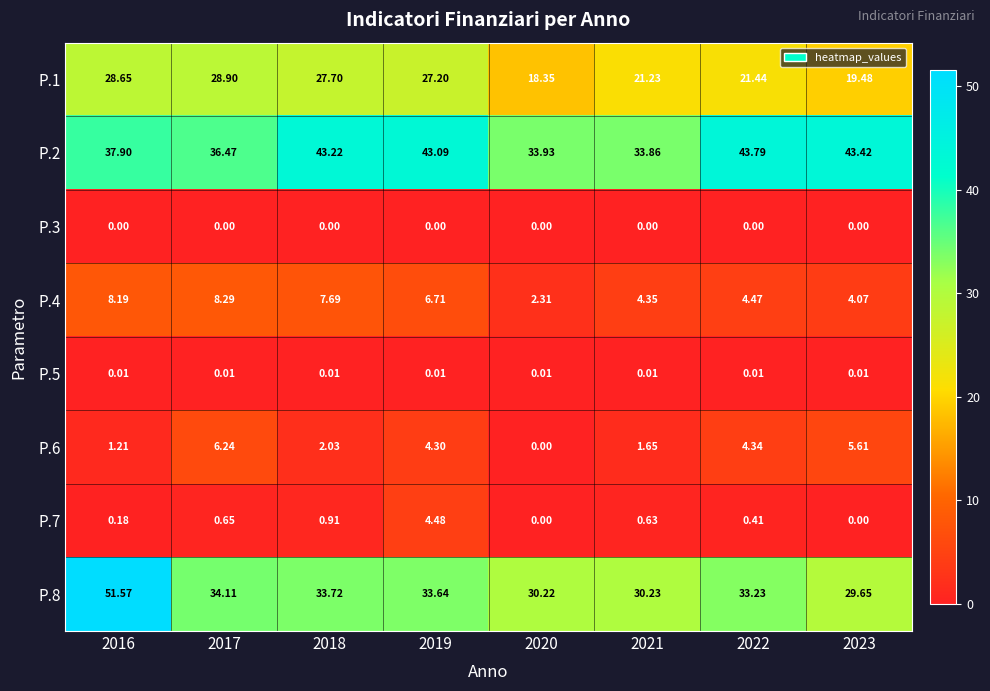

Is the value of P.6 at 2018 greater than the value of P.1 at 2022?

No